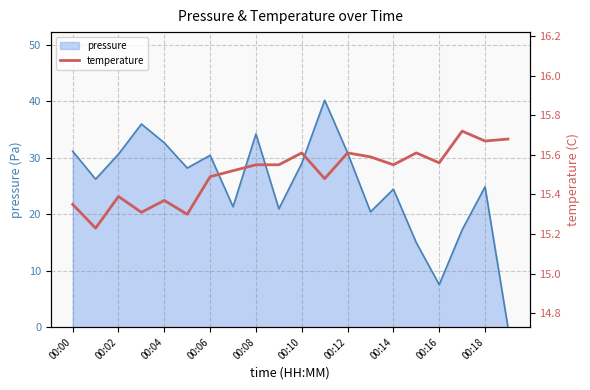

Is it true that pressure equals 30.8 at 00:12?

True